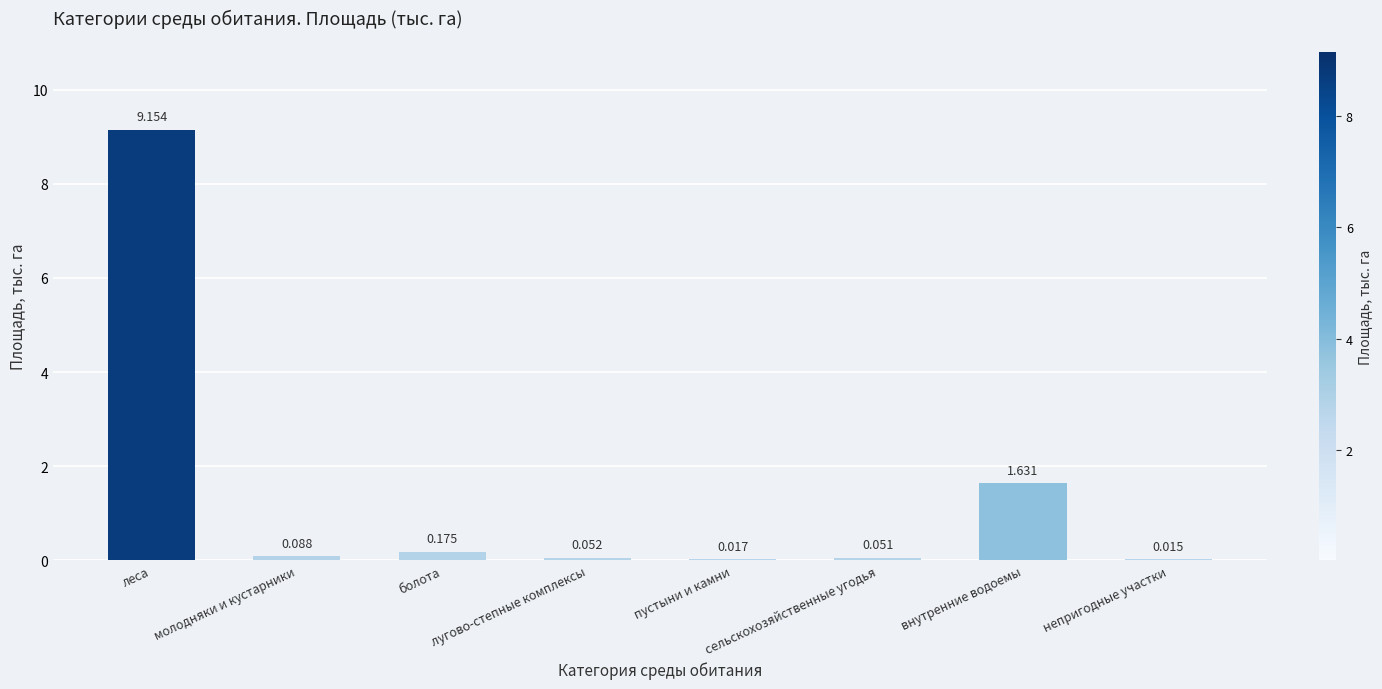

Which label corresponds to the largest value in the chart?

леса